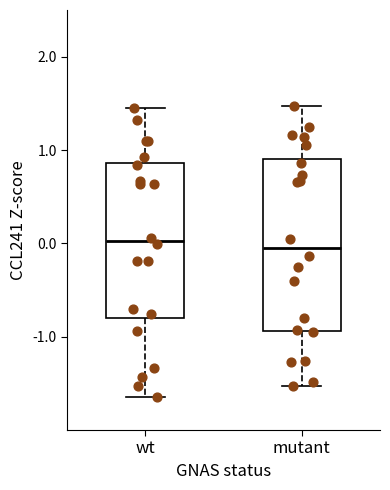

Which box is the tallest, from its lower edge to its upper edge?

mutant